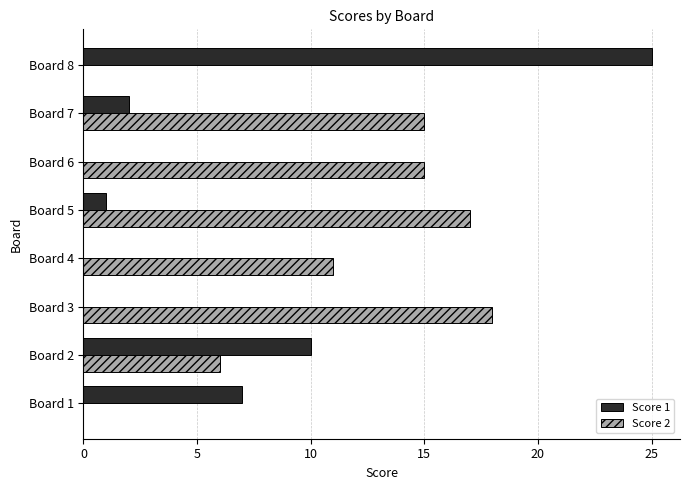

Is the value of Score 2 at Board 6 greater than the value of Score 1 at Board 3?

Yes